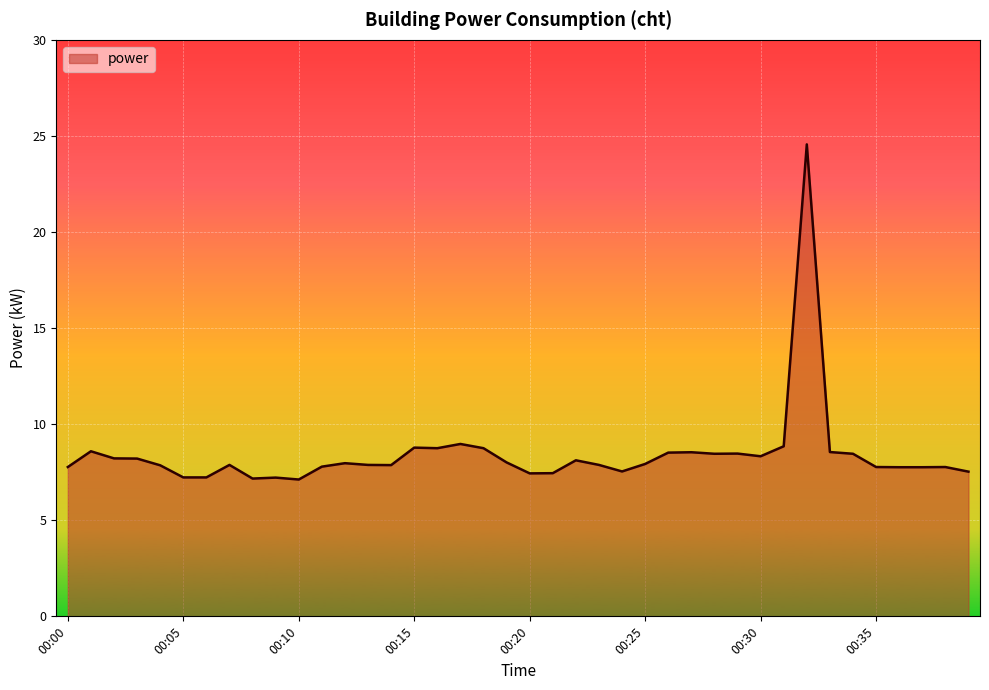

What is the minimum value shown in the chart?

7.1